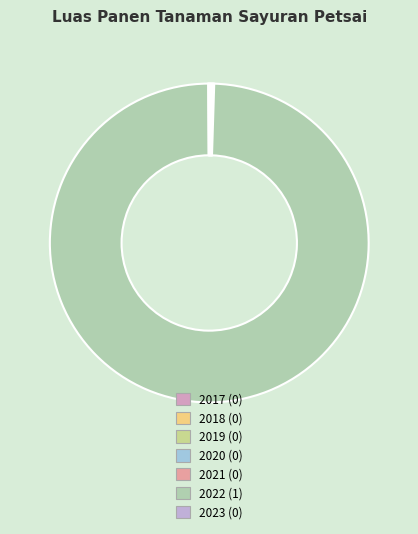

Combined, what portion of the pie is 2022 and 2023?

100.0%